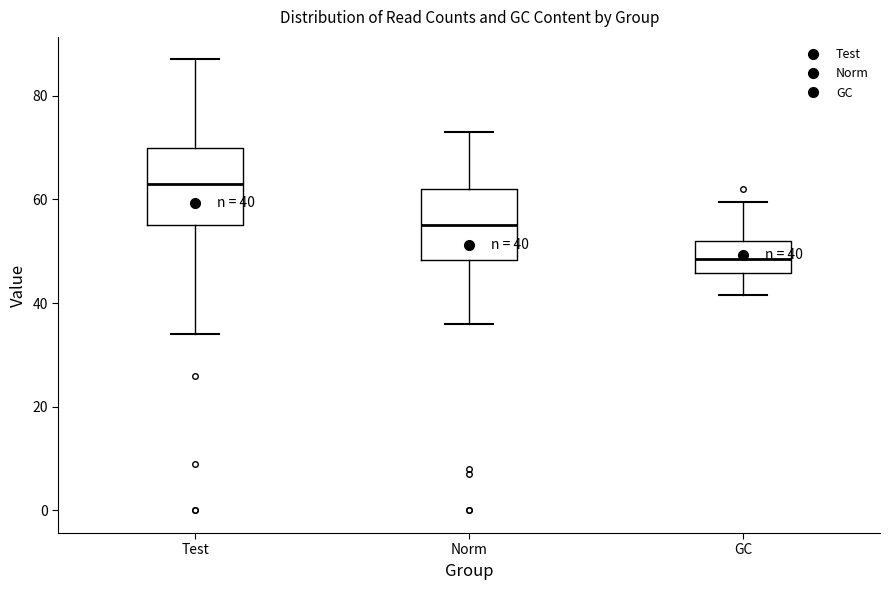

Which box's median line is the highest?

Test